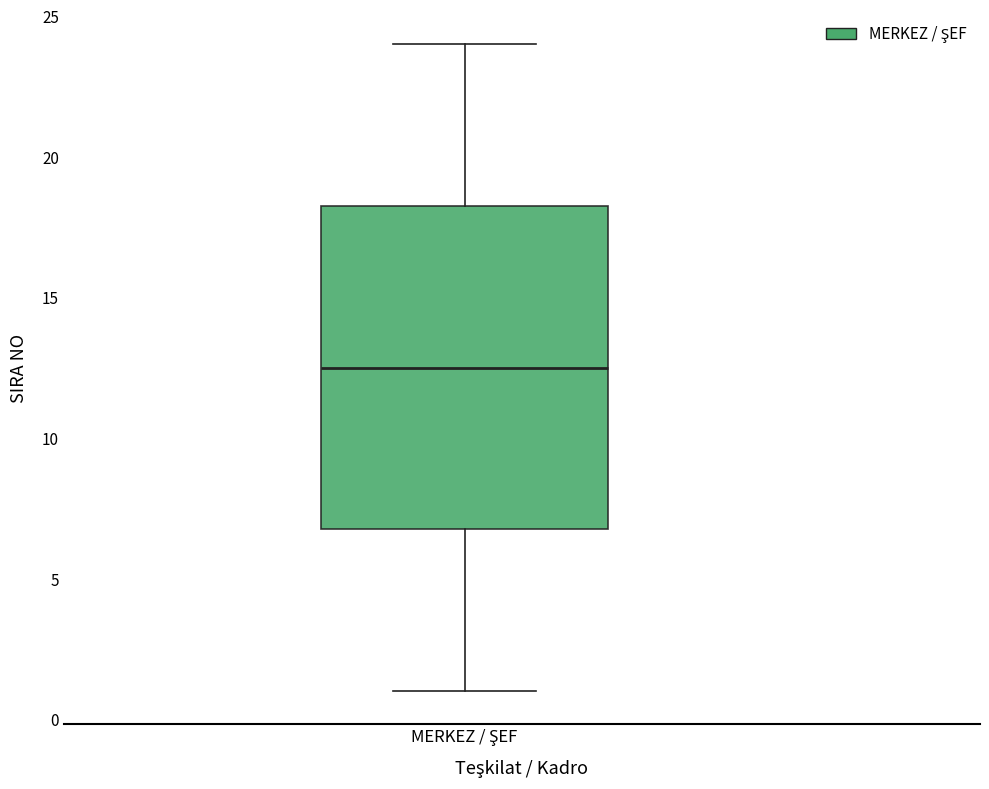

Where does the lower whisker of the box for MERKEZ / ŞEF end on the y-axis? The values are not printed on the chart, so give them approximately, as read against the axis.

1.0